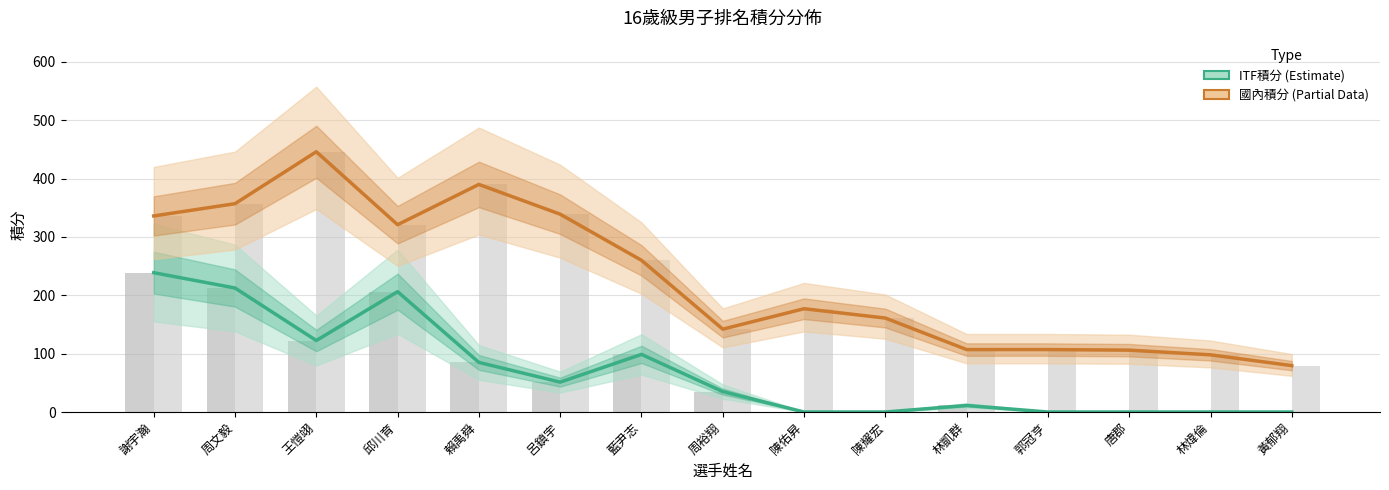

What is the greatest value displayed?

446.0